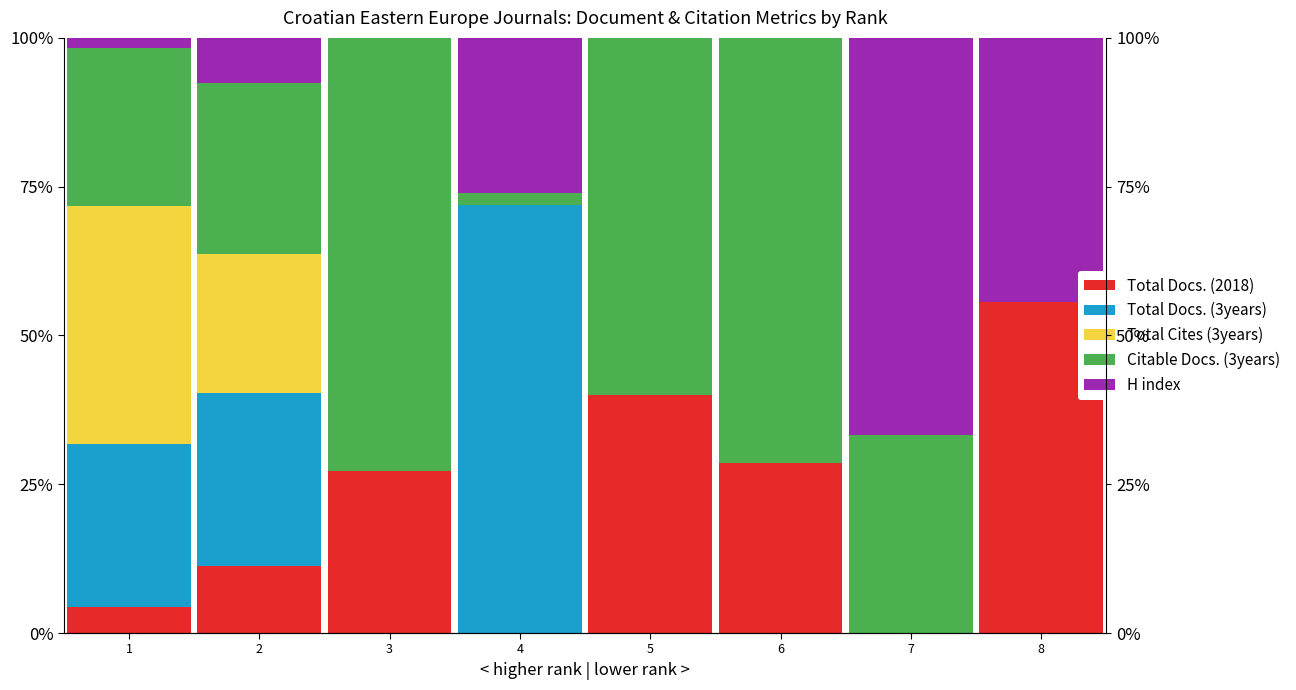

How many bars are there in total?

40